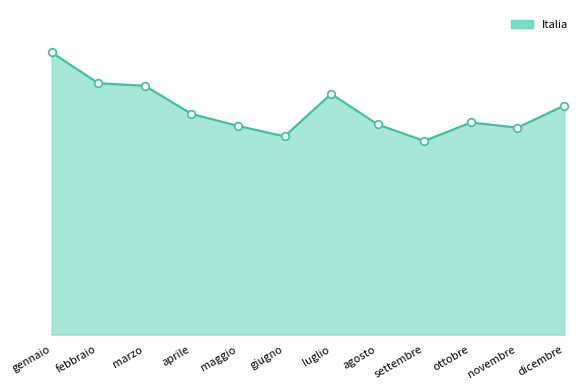

Does the chart have visible grid lines?

No